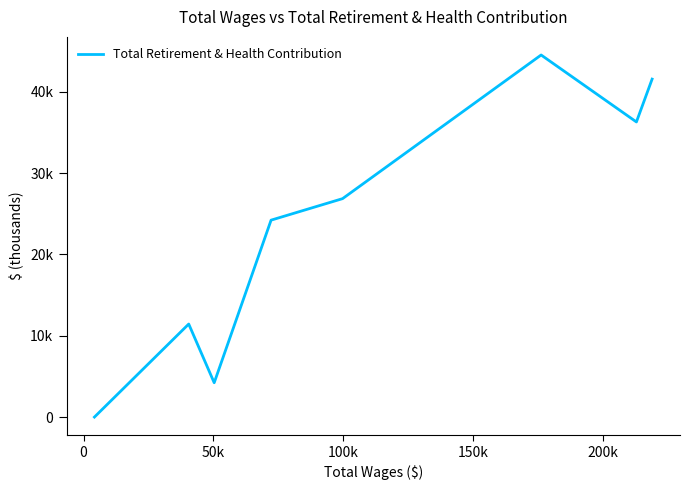

Is this an area chart (filled region under the line)?

No